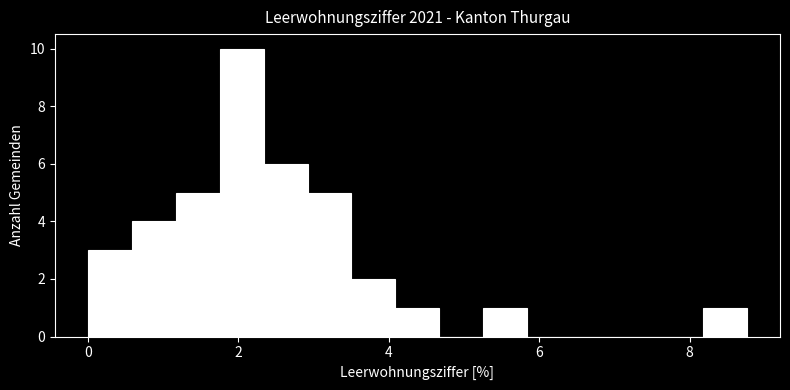

Around what value on the x-axis is the tallest bar? Give the approximate position of its centre, as read against the axis.

2.0